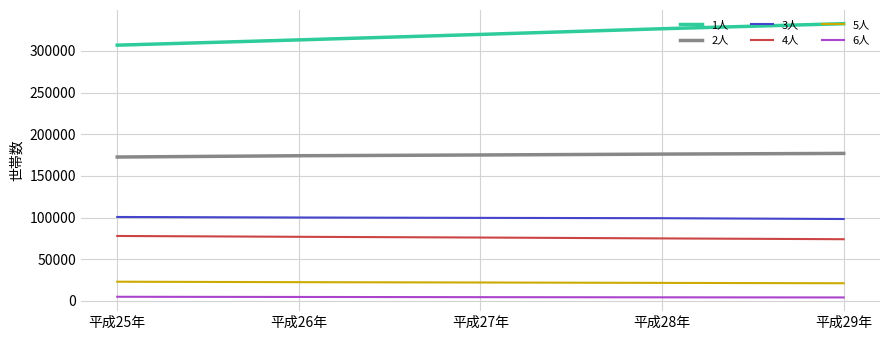

At which label does 5人 first exceed 21985?

平成25年